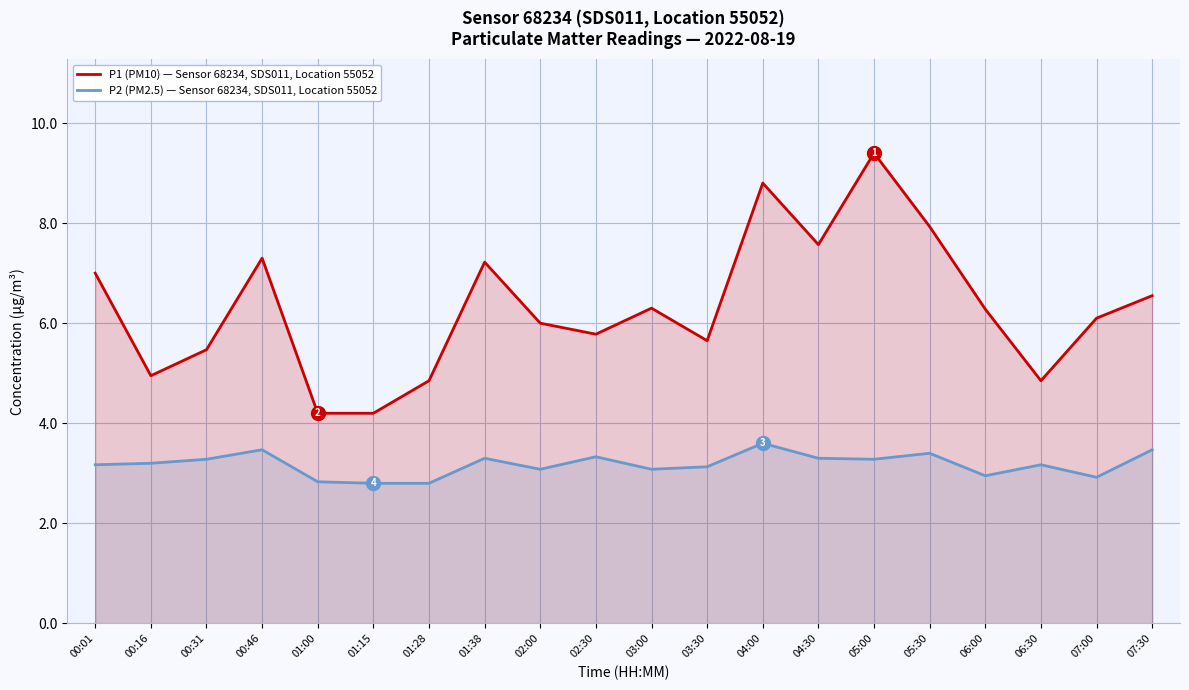

Which series has the largest total across all categories?

P1 (PM10) — Sensor 68234, SDS011, Location 55052